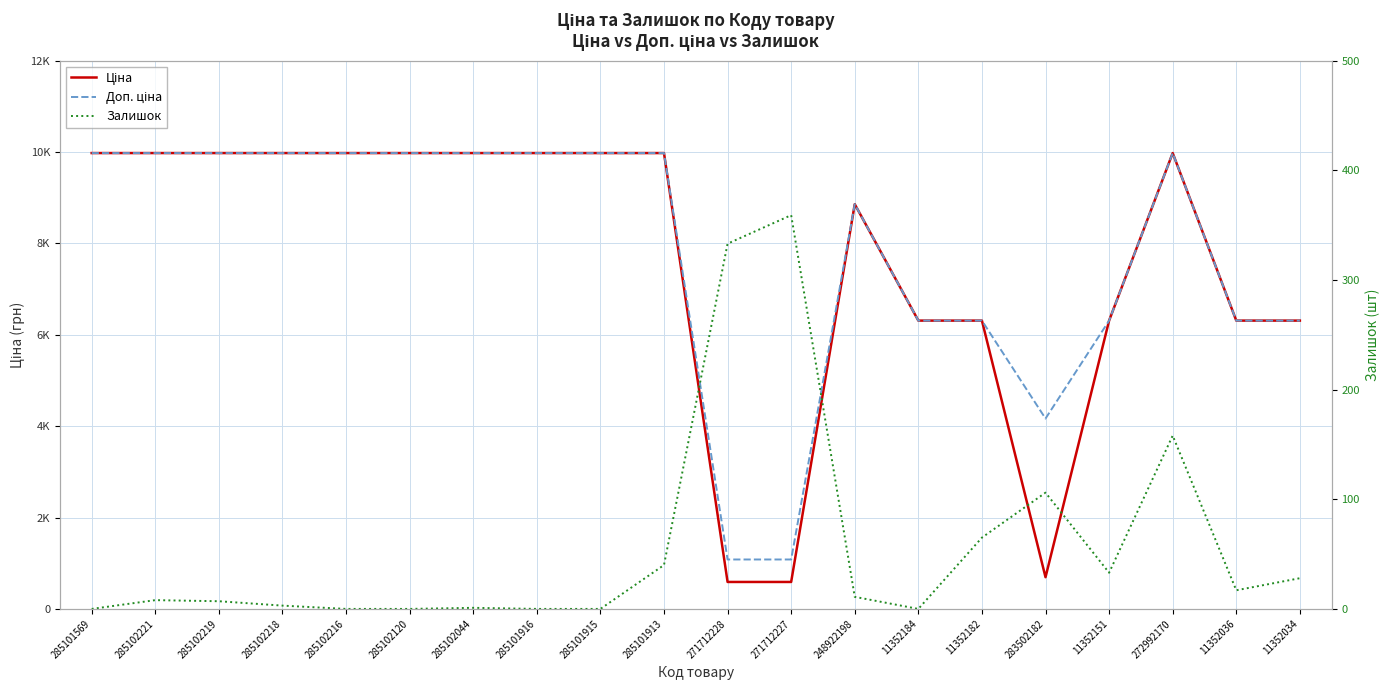

The value of Залишок at 285102044 is 1.0. True or false?

True